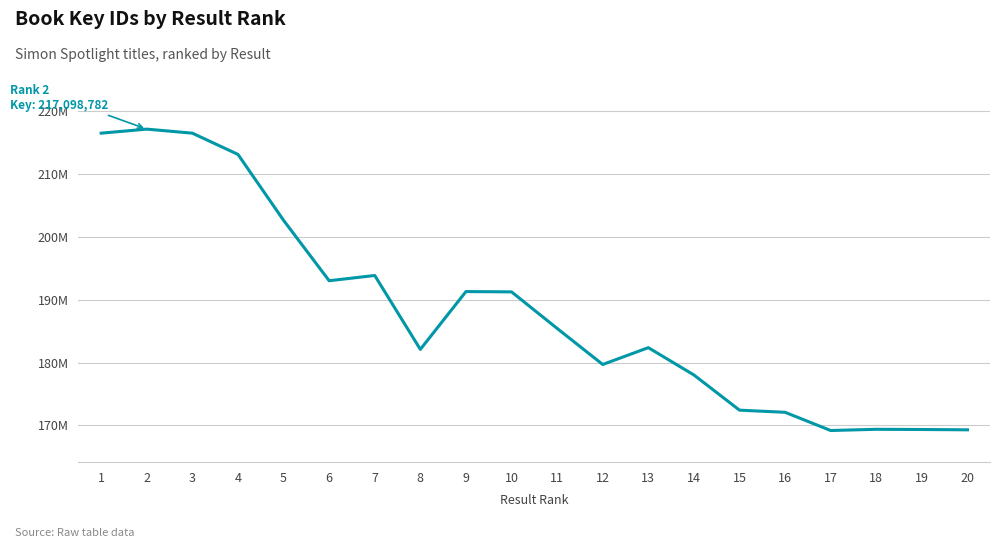

Does the chart display data point markers on the line(s)?

No